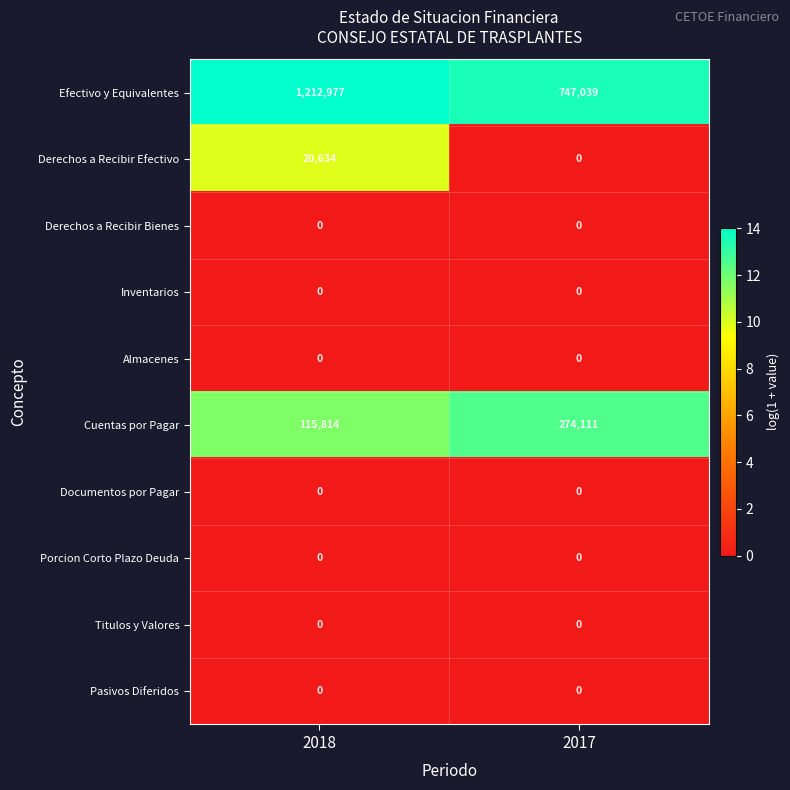

How many data points does each series have?

2